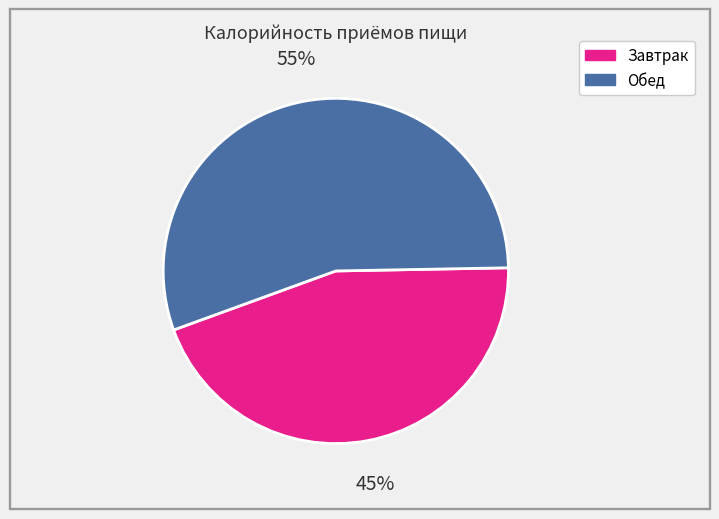

Between Обед and Завтрак, which is larger?

Обед